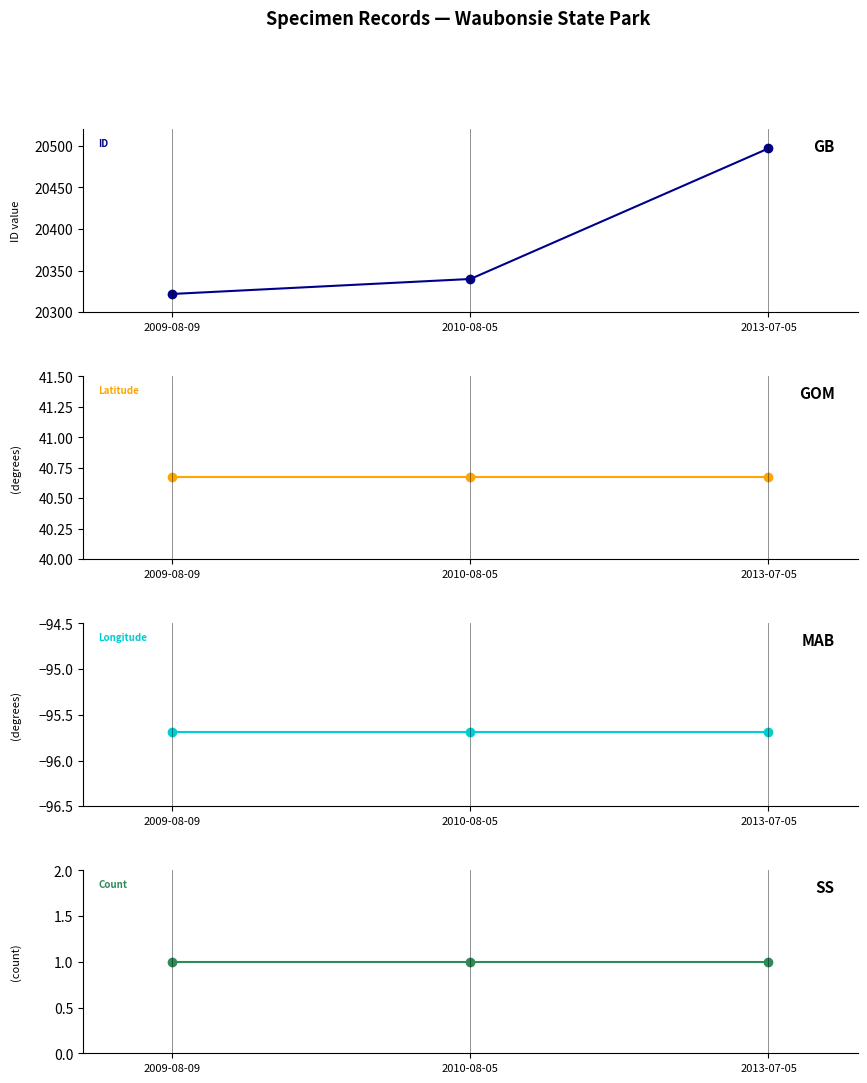

What is the label of the 3rd point from the right?

2009-08-09